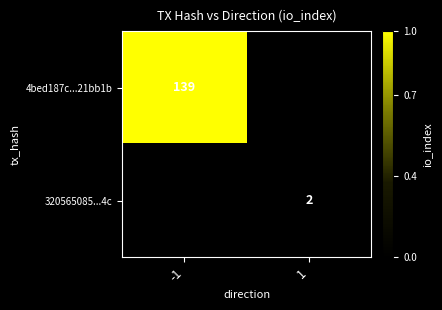

True or false: 320565085...4c has a value of 3 at 1.

False